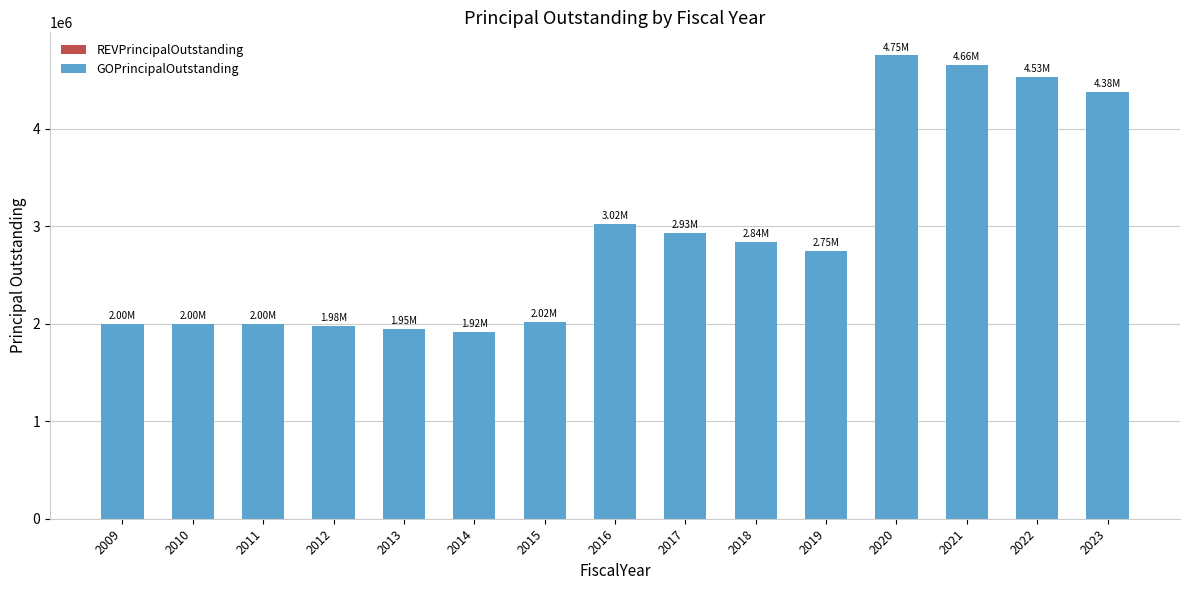

What is the difference between the values at 2010 and 2018?

840000